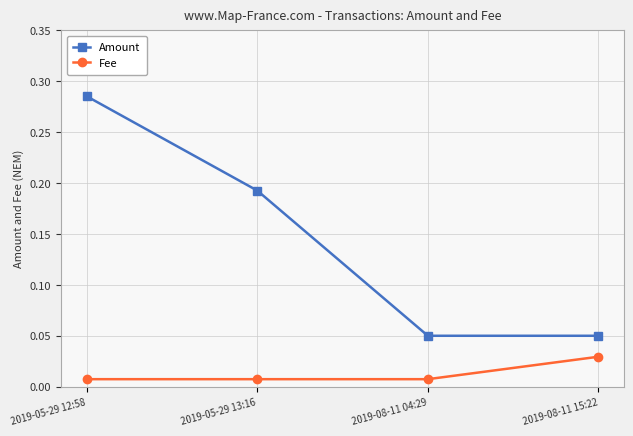

Which category has the highest value in the Amount series?

2019-05-29 12:58